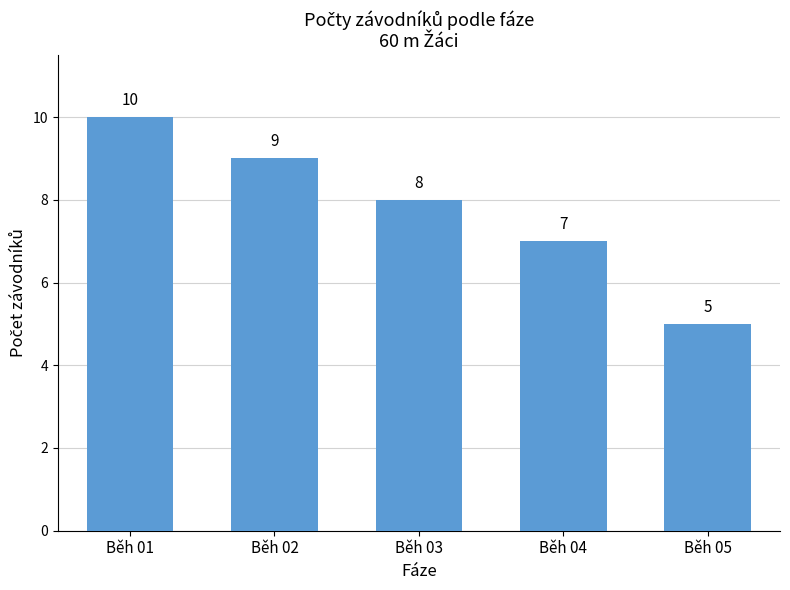

Read the value at Běh 03.

8